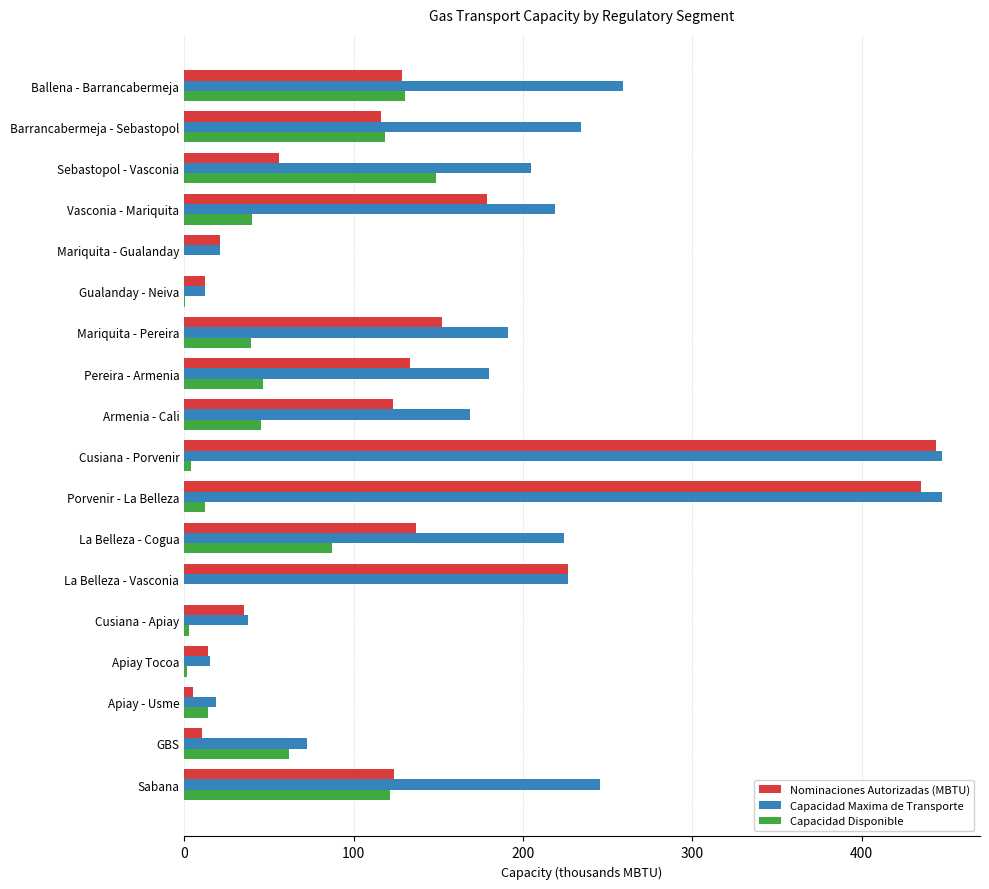

What is the maximum value for Nominaciones Autorizadas (MBTU)?

443.6